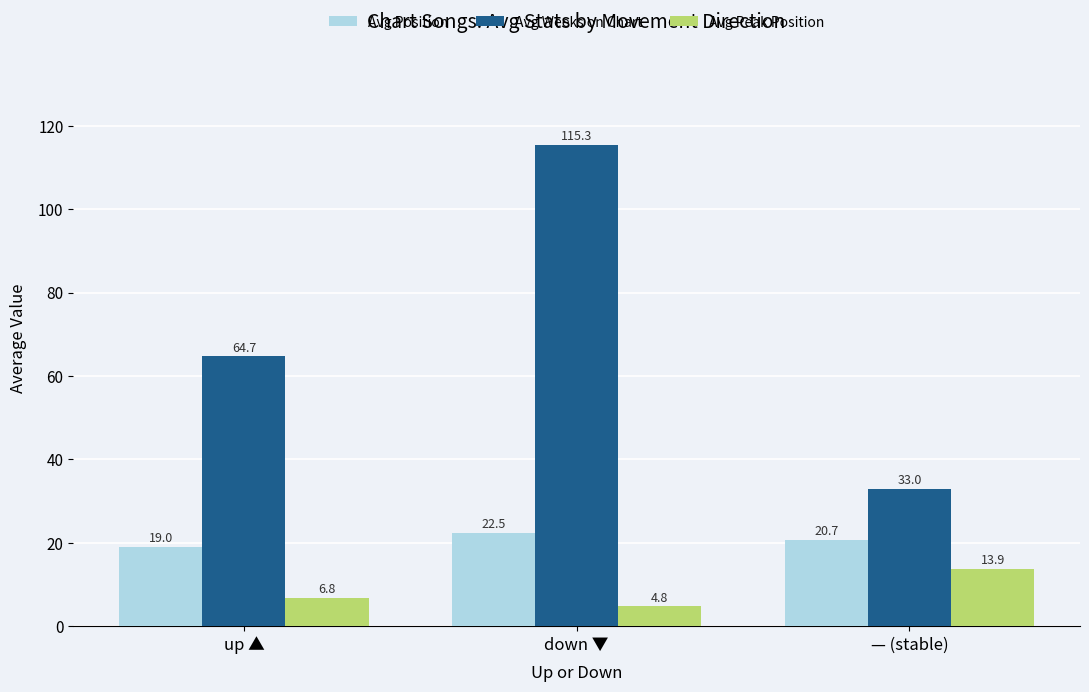

What is the average value of the Avg Peak Position series?

8.5